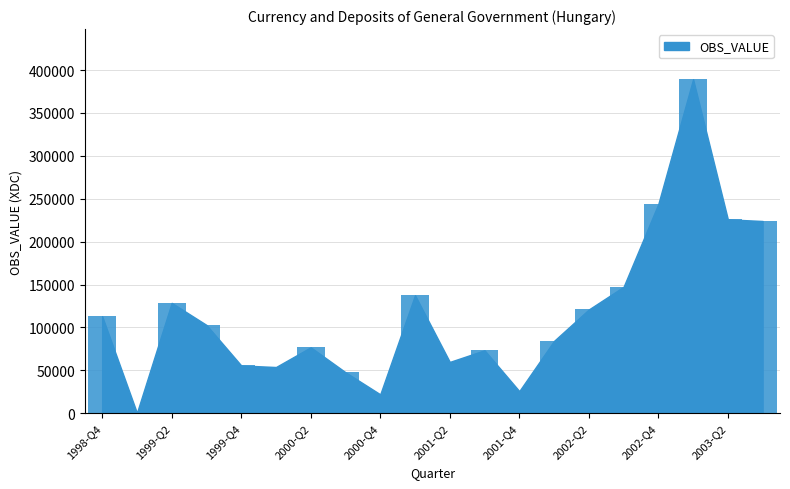

What is the sum of all values?

2333386